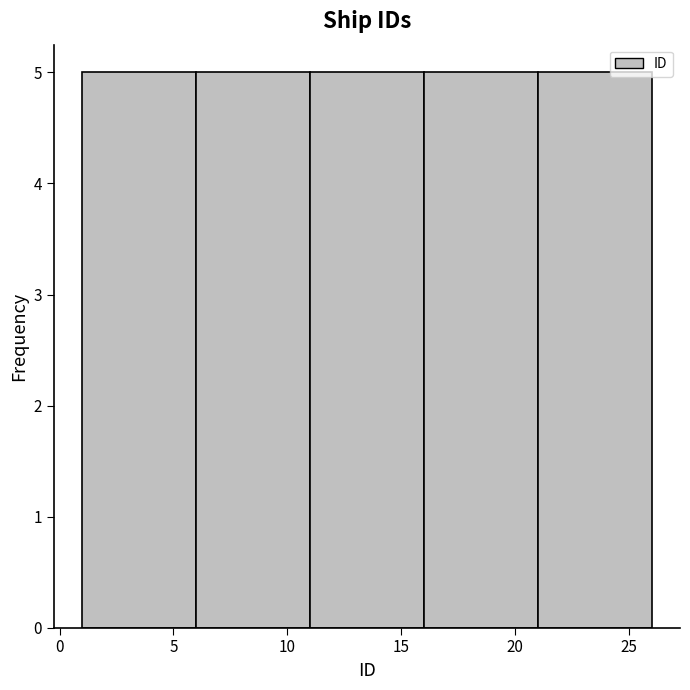

Reading left to right, transcribe this chart: for each bar, give the range it covers on the x-axis and its height. The values are not printed on the chart, so give them approximately, as read against the axis.

1 to 6: 5
6 to 11: 5
11 to 16: 5
16 to 21: 5
21 to 26: 5